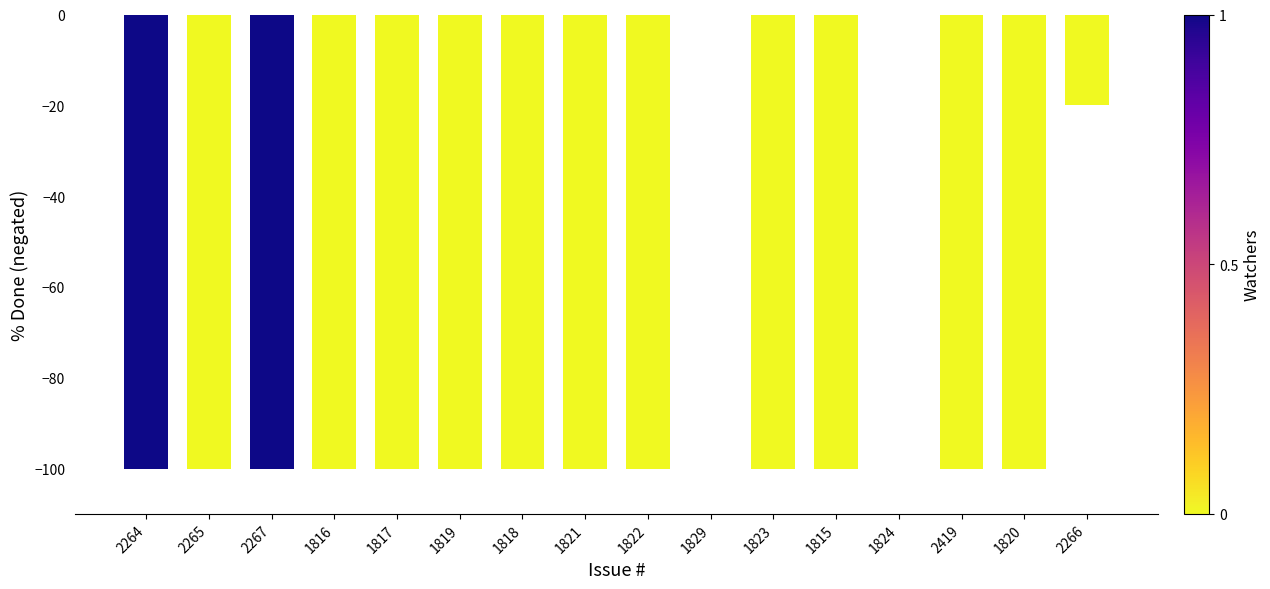

Are the bars grouped side by side (vs. stacked)?

No